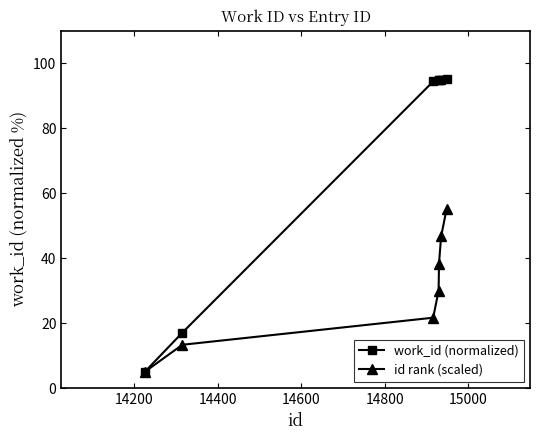

What is the highest value of the work_id (normalized) series?

95.0